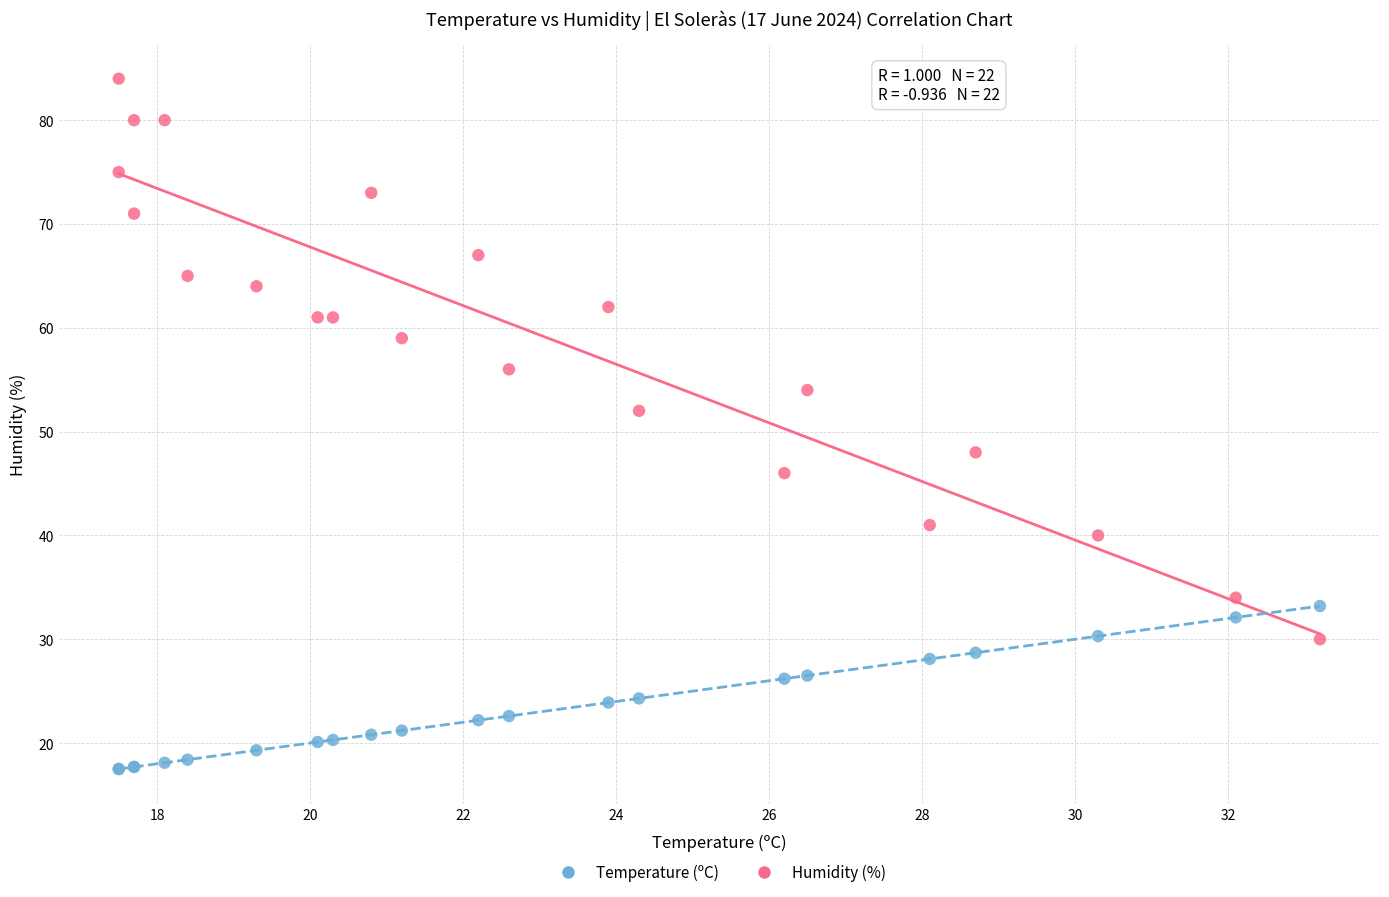

Which series has the widest spread of Y values?

Humidity (%)